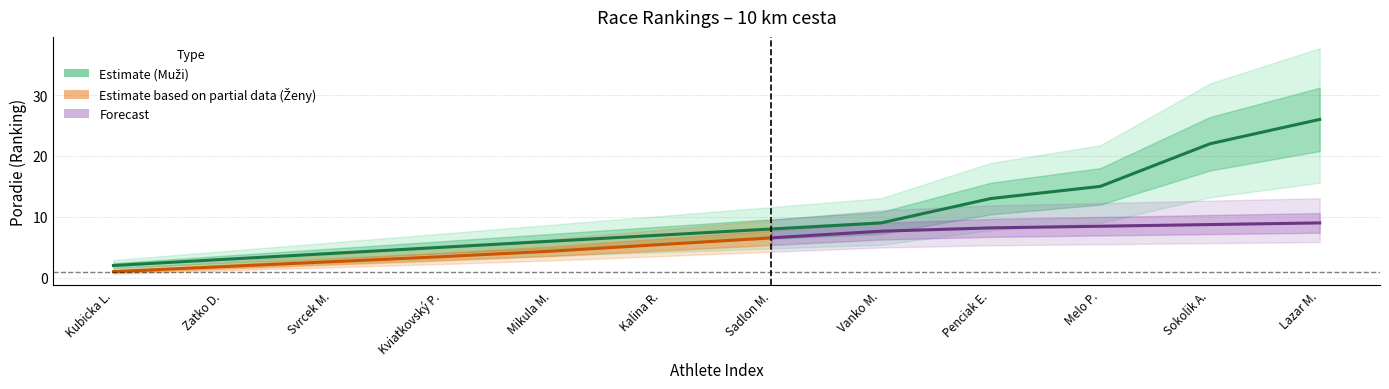

List the labels in order of value, largest first.

Lazar M., Sokolik A., Melo P., Penciak E., Vanko M., Sadlon M., Kalina R., Mikula M., Kviatkovský P., Svrcek M., Zatko D., Kubicka L.